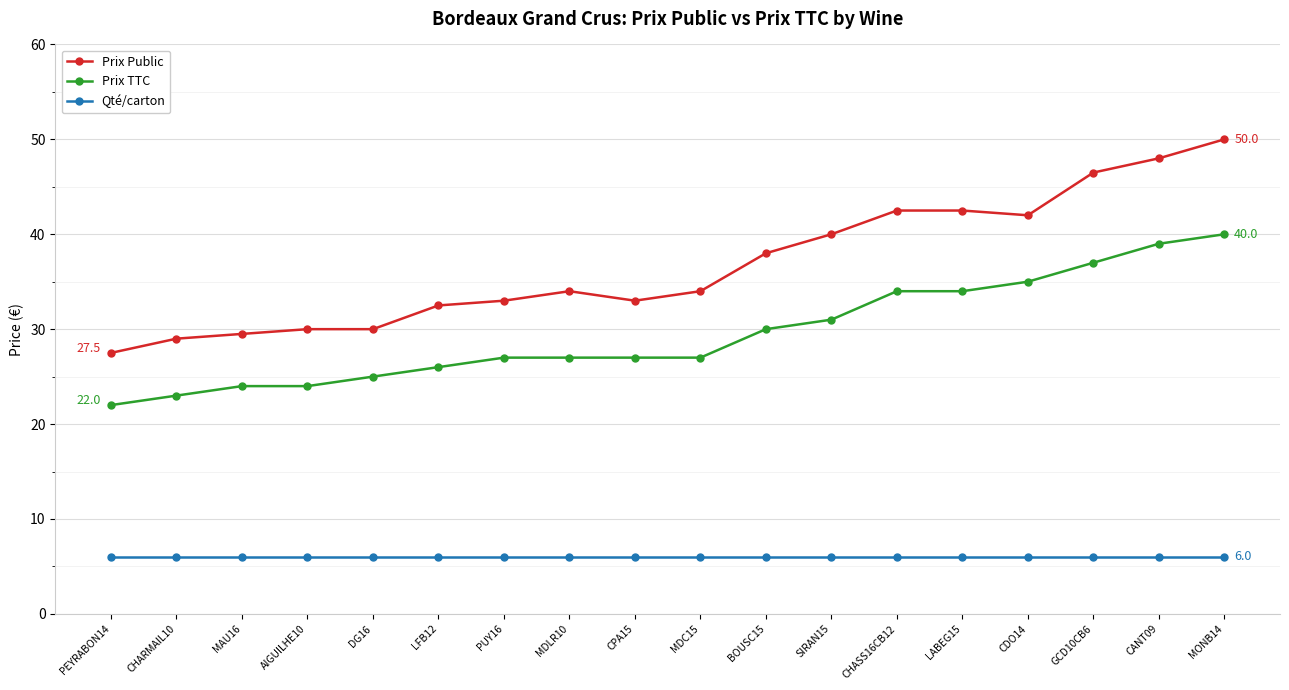

What is the total value across all series at PUY16?

66.0